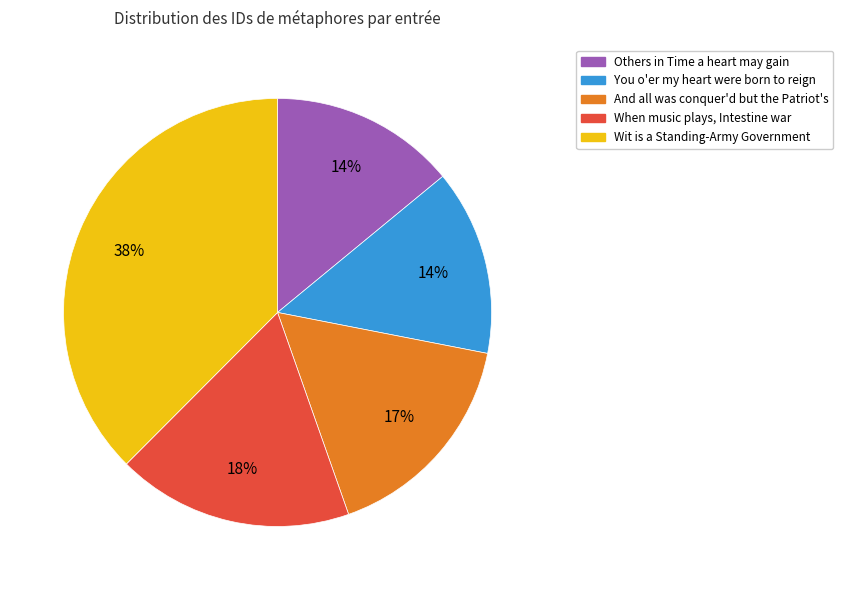

Is there any slice that represents more than half of the pie?

No